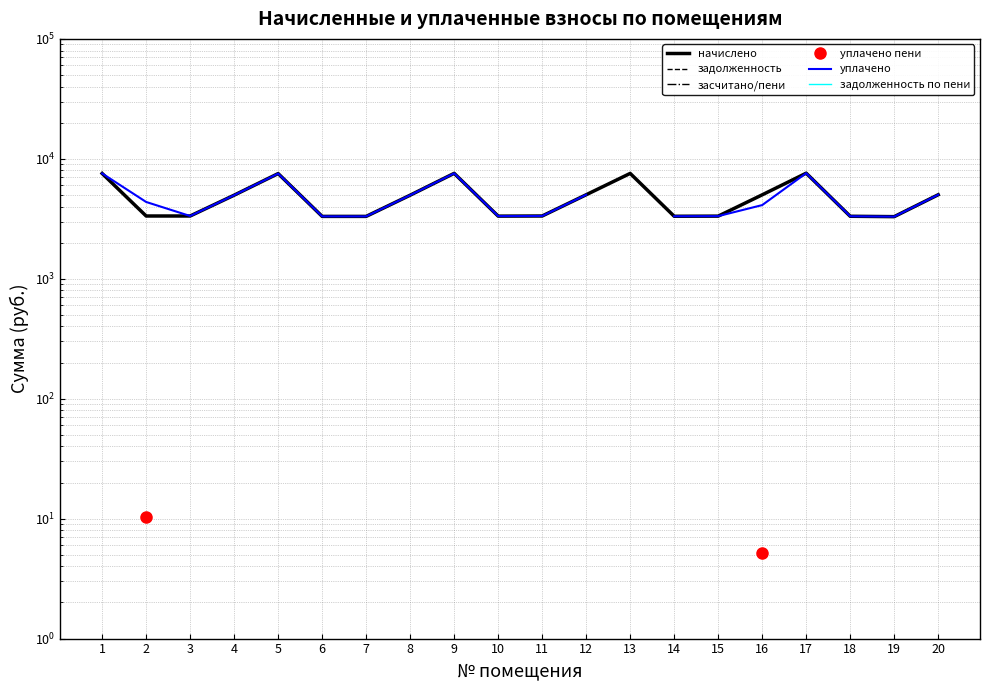

Is the value of уплачено at 11 greater than the value of задолженность по пени at 13?

No